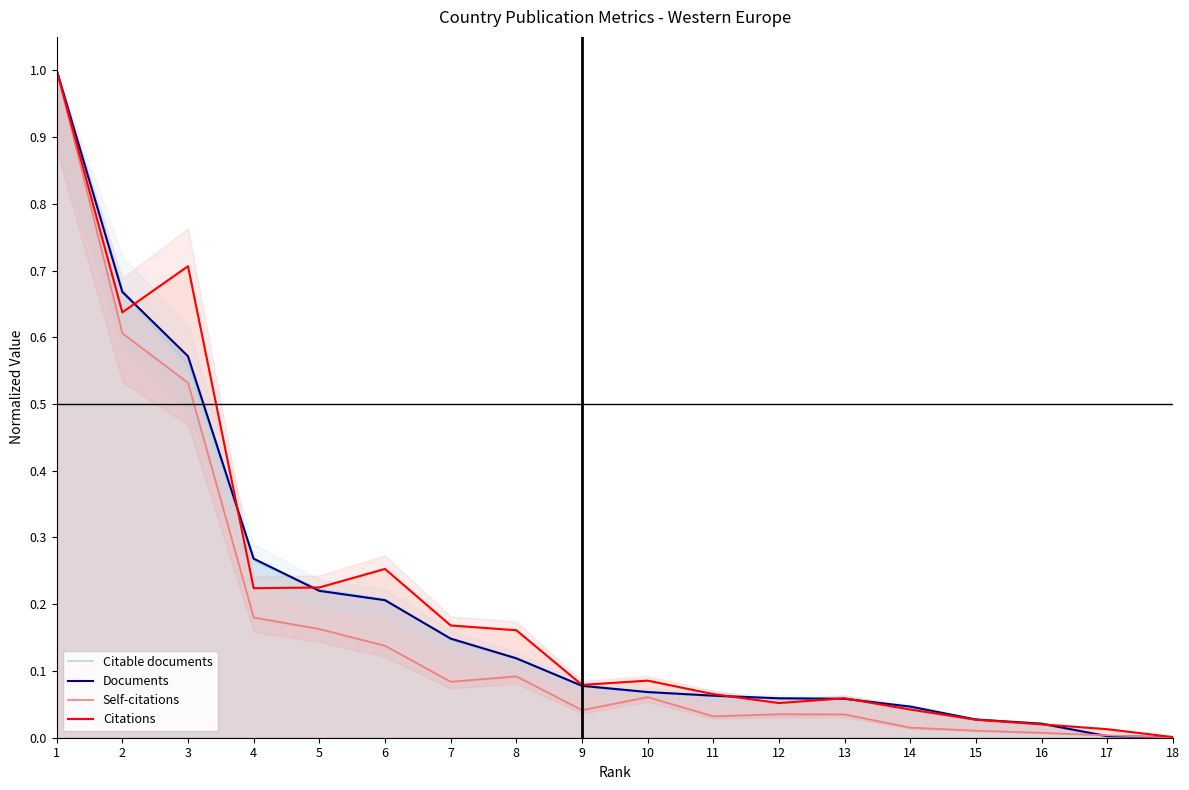

How many lines are shown in the chart?

4